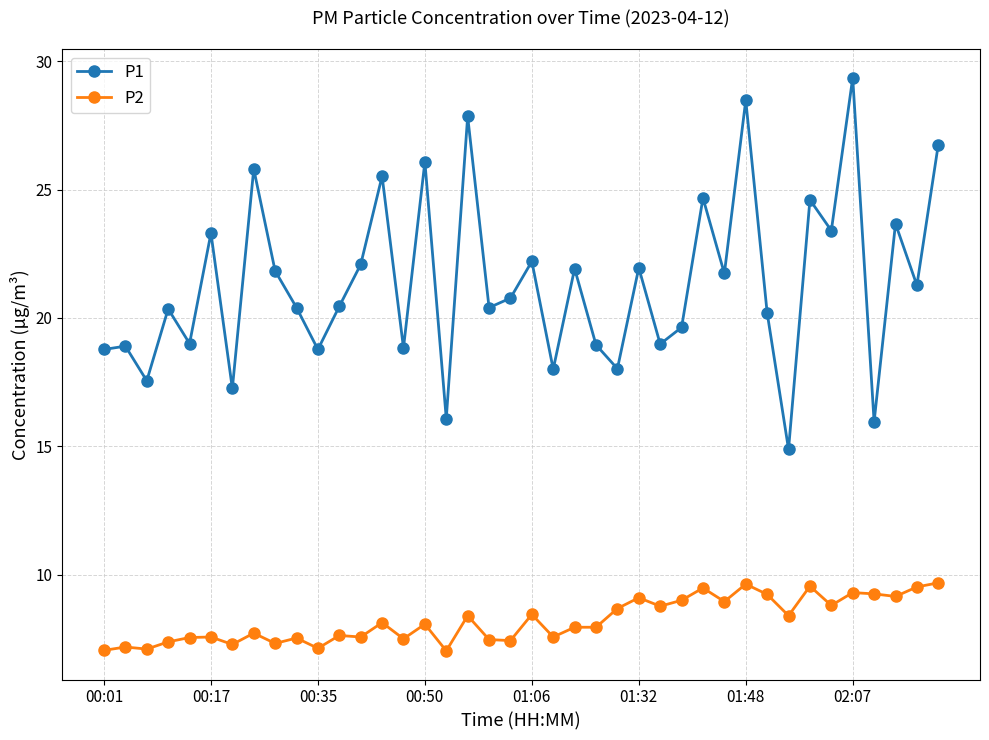

What is the maximum value for P1?

29.4